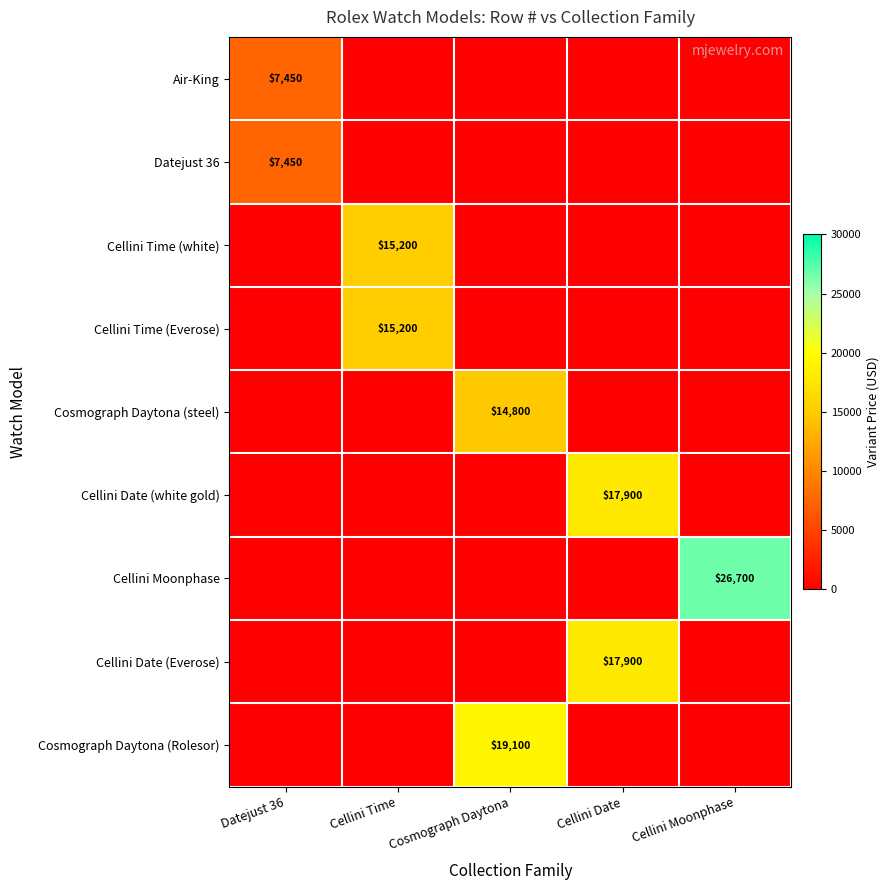

Is it true that Cosmograph Daytona (Rolesor) equals -10809 at Datejust 36?

False